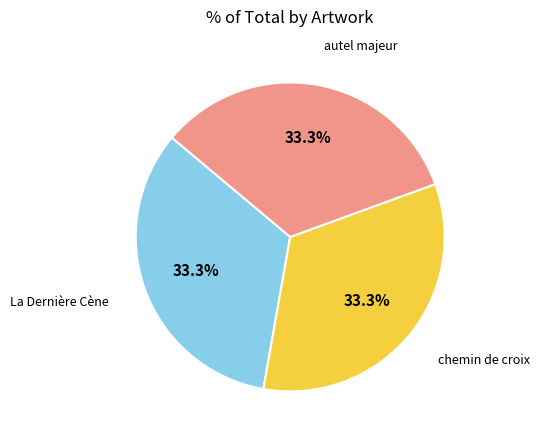

How many segments does this pie chart have?

3